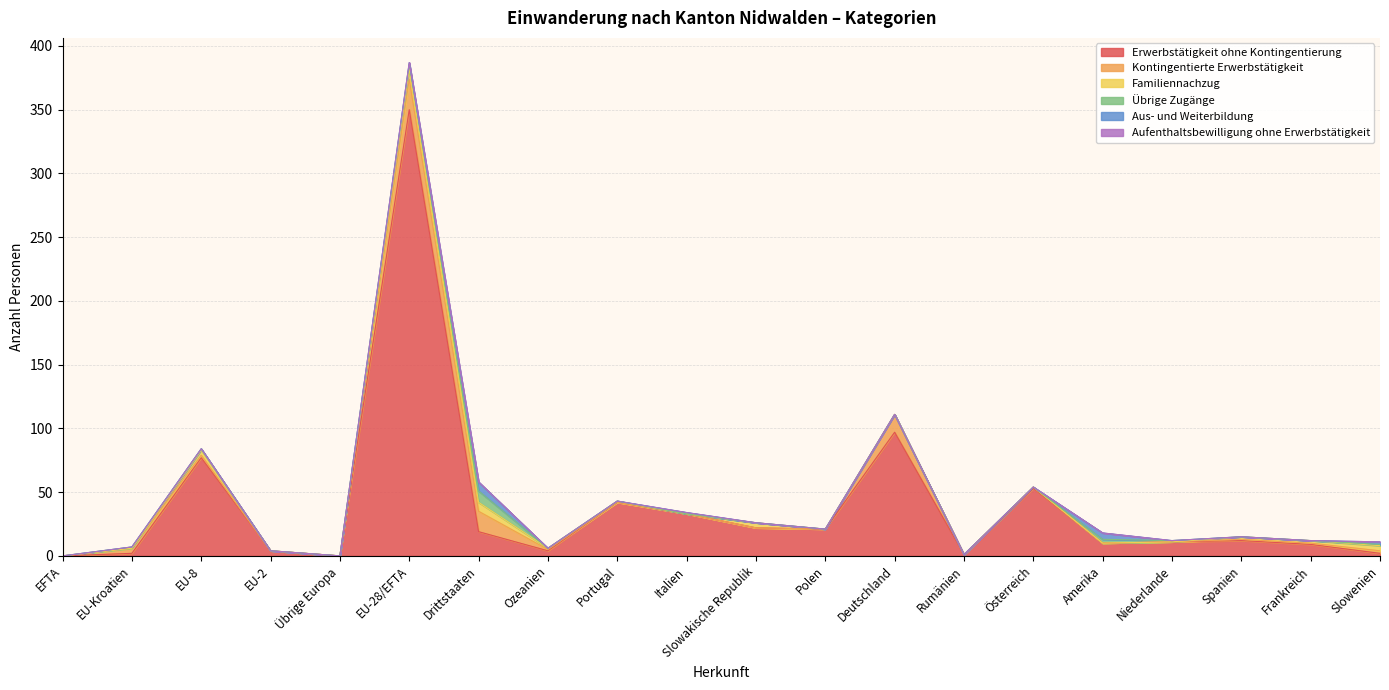

Which category has the highest value in the Erwerbstätigkeit ohne Kontingentierung series?

EU-28/EFTA